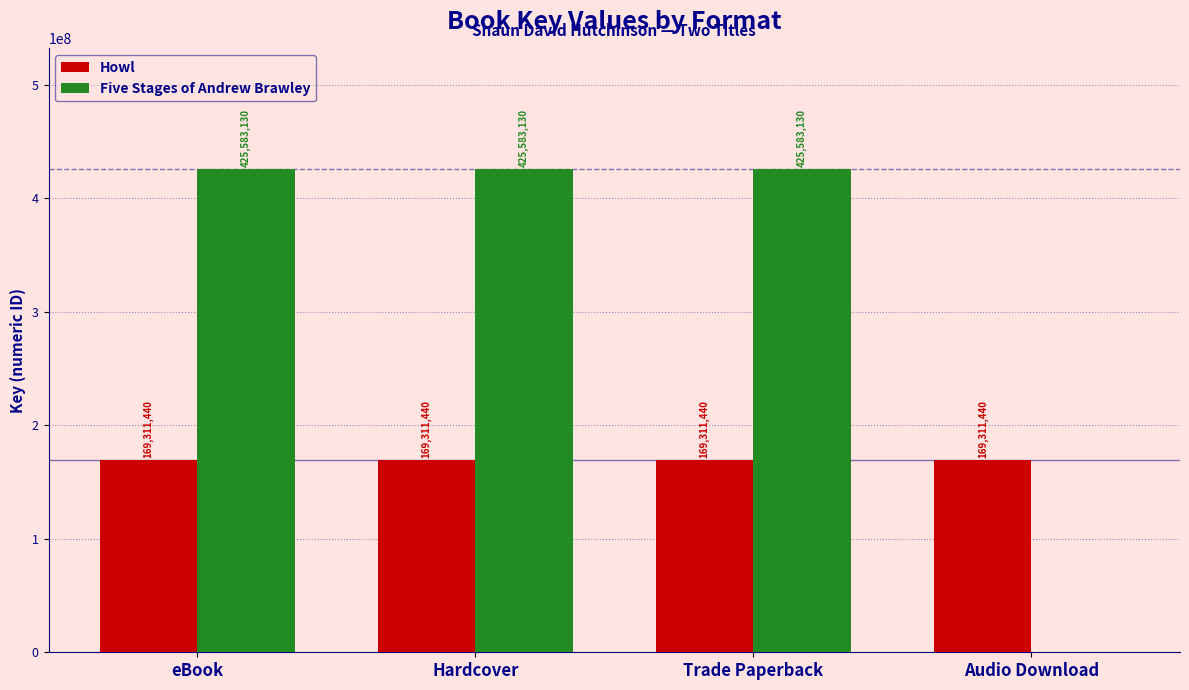

What are all the series names shown in the legend?

Howl, Five Stages of Andrew Brawley